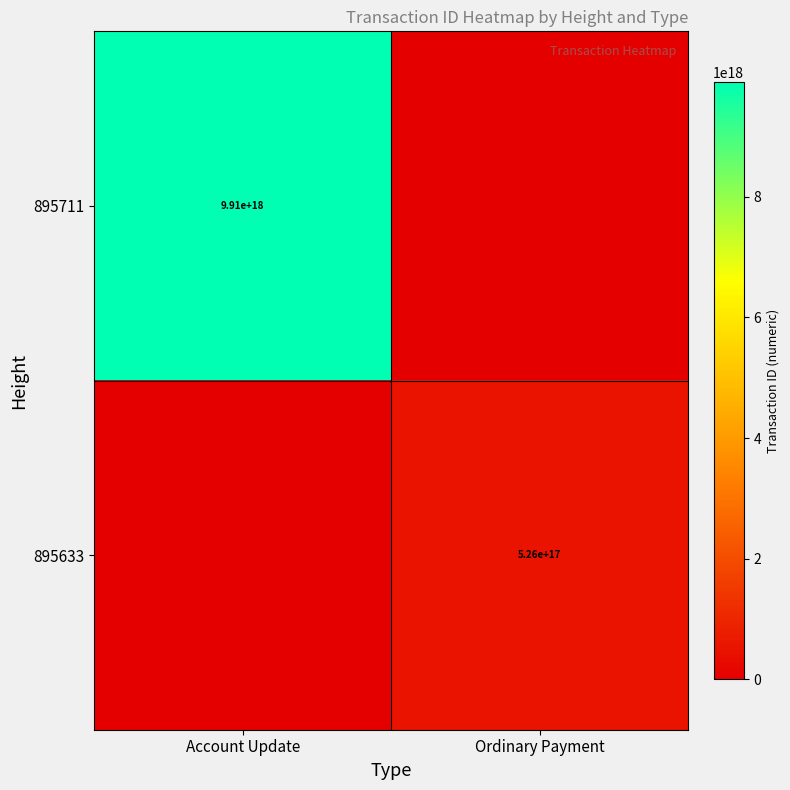

The 895633 series shows 526000000000000000 at Ordinary Payment. True or false?

True